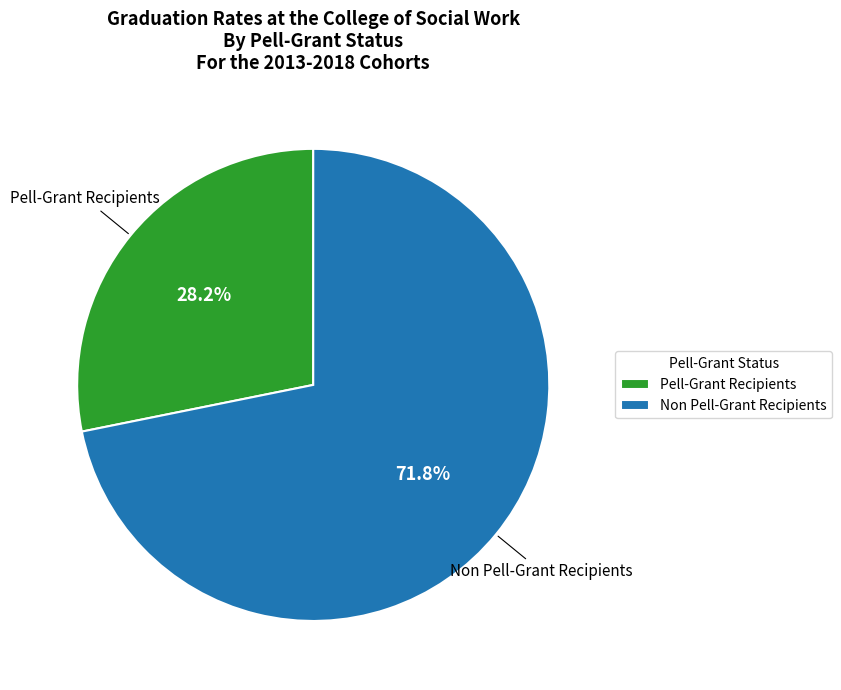

Combined, do Pell-Grant Recipients and Non Pell-Grant Recipients account for over 50%?

Yes